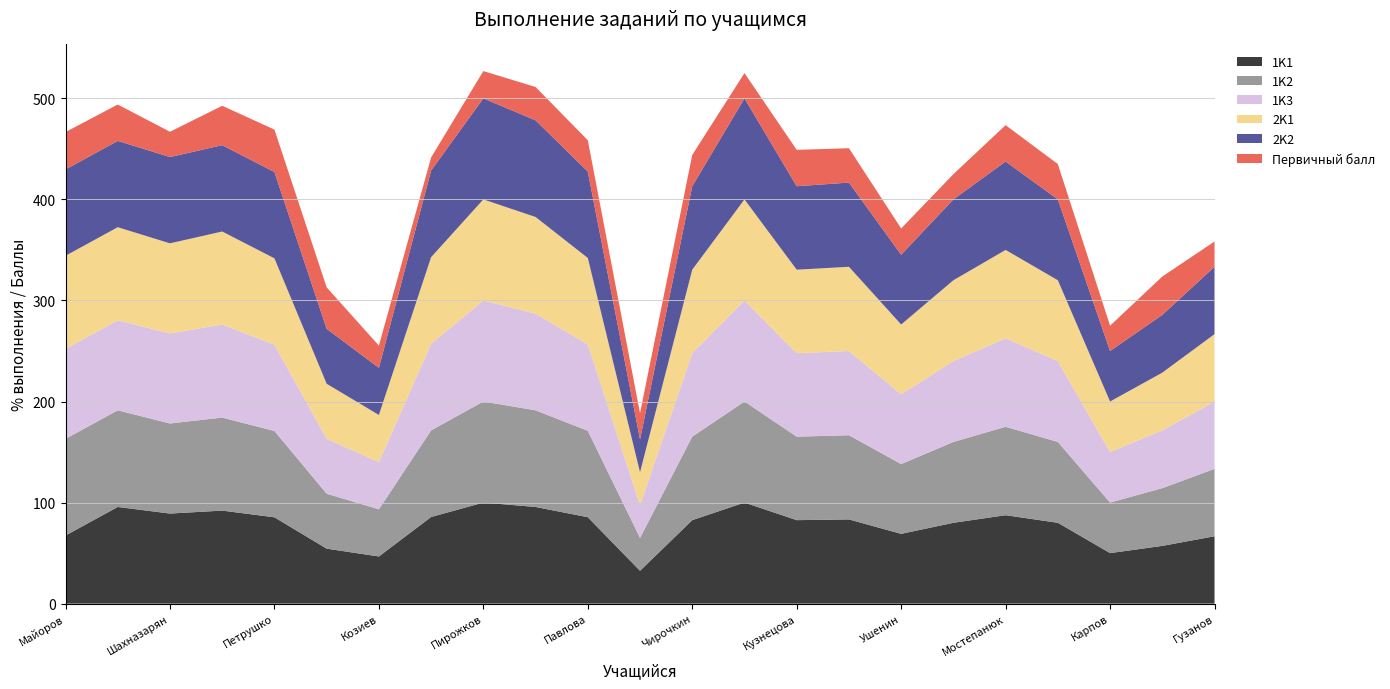

Reading left to right, what are all the values shown in this chart?

1K1: Майоров=67.4	Рахметова=95.7	Шахназарян=89.1	Ржанов=92.1	Петрушко=85.4	Ватанова=54.4	Козиев=46.7	Джурабеков=85.7	Пирожков=100.0	Музыка=95.7	Павлова=85.5	Каткова=32.5	Чирочкин=82.6	Навкунов=100.0	Кузнецова=82.6	Квасова=83.3	Ушенин=69.0	Ануфриев=80.0	Мостепанюк=87.5	Ковальская=80.0	Карпов=50.0	Давыдова=57.1	Гузанов=66.7
1K2: Майоров=95.7	Рахметова=95.7	Шахназарян=89.1	Ржанов=92.1	Петрушко=85.4	Ватанова=54.4	Козиев=46.7	Джурабеков=85.7	Пирожков=100.0	Музыка=95.7	Павлова=85.5	Каткова=32.5	Чирочкин=82.6	Навкунов=100.0	Кузнецова=82.6	Квасова=83.3	Ушенин=69.0	Ануфриев=80.0	Мостепанюк=87.5	Ковальская=80.0	Карпов=50.0	Давыдова=57.1	Гузанов=66.7
1K3: Майоров=89.1	Рахметова=89.1	Шахназарян=89.1	Ржанов=92.1	Петрушко=85.4	Ватанова=54.4	Козиев=46.7	Джурабеков=85.7	Пирожков=100.0	Музыка=95.7	Павлова=85.5	Каткова=32.5	Чирочкин=82.6	Навкунов=100.0	Кузнецова=82.6	Квасова=83.3	Ушенин=69.0	Ануфриев=80.0	Мостепанюк=87.5	Ковальская=80.0	Карпов=50.0	Давыдова=57.1	Гузанов=66.7
2K1: Майоров=92.1	Рахметова=92.1	Шахназарян=89.1	Ржанов=92.1	Петрушко=85.4	Ватанова=54.4	Козиев=46.7	Джурабеков=85.7	Пирожков=100.0	Музыка=95.7	Павлова=85.5	Каткова=32.5	Чирочкин=82.6	Навкунов=100.0	Кузнецова=82.6	Квасова=83.3	Ушенин=69.0	Ануфриев=80.0	Мостепанюк=87.5	Ковальская=80.0	Карпов=50.0	Давыдова=57.1	Гузанов=66.7
2K2: Майоров=85.4	Рахметова=85.4	Шахназарян=85.4	Ржанов=85.4	Петрушко=85.4	Ватанова=54.4	Козиев=46.7	Джурабеков=85.7	Пирожков=100.0	Музыка=95.7	Павлова=85.5	Каткова=32.5	Чирочкин=82.6	Навкунов=100.0	Кузнецова=82.6	Квасова=83.3	Ушенин=69.0	Ануфриев=80.0	Мостепанюк=87.5	Ковальская=80.0	Карпов=50.0	Давыдова=57.1	Гузанов=66.7
Первичный балл: Майоров=37.0	Рахметова=36.0	Шахназарян=25.0	Ржанов=39.0	Петрушко=42.0	Ватанова=41.0	Козиев=22.0	Джурабеков=13.0	Пирожков=27.0	Музыка=33.0	Павлова=31.0	Каткова=26.0	Чирочкин=31.0	Навкунов=25.0	Кузнецова=36.0	Квасова=34.0	Ушенин=26.0	Ануфриев=25.0	Мостепанюк=36.0	Ковальская=35.0	Карпов=25.0	Давыдова=38.0	Гузанов=25.0